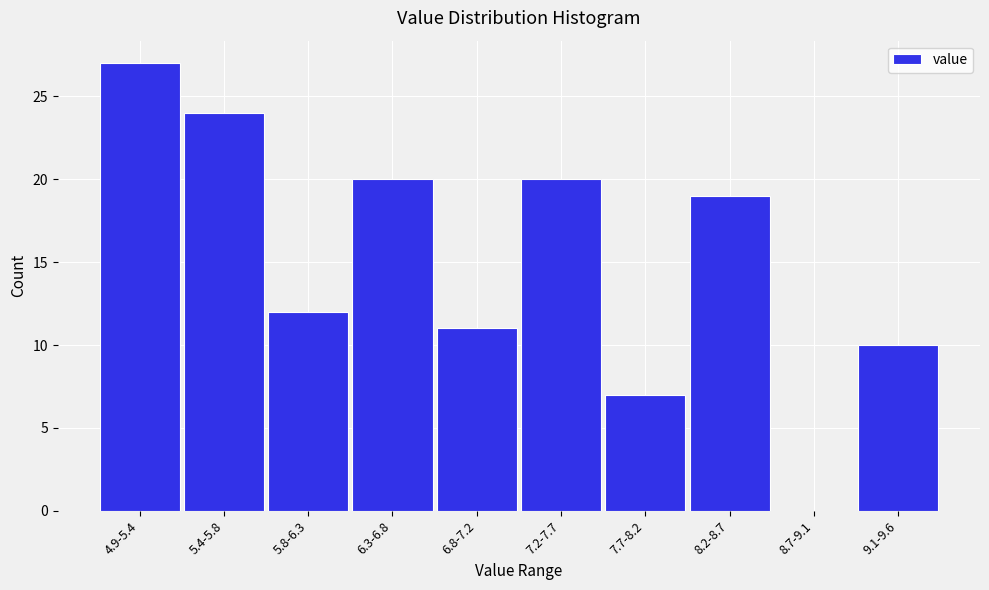

Reading left to right, extract all data points from this chart.

4.9-5.4=27	5.4-5.8=24	5.8-6.3=12	6.3-6.8=20	6.8-7.2=11	7.2-7.7=20	7.7-8.2=7	8.2-8.7=19	8.7-9.1=0	9.1-9.6=10